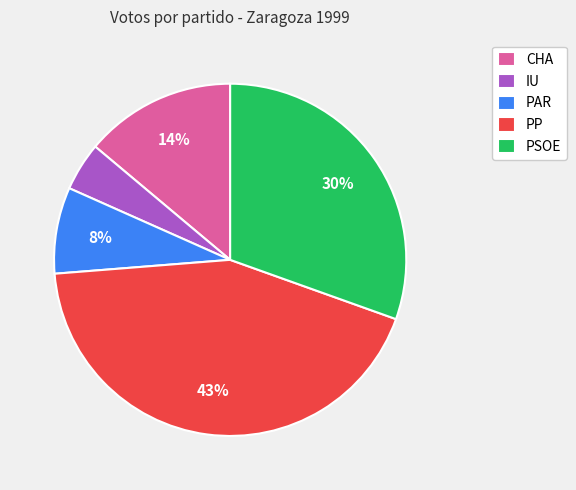

Combined, do PP and PSOE account for over 50%?

Yes